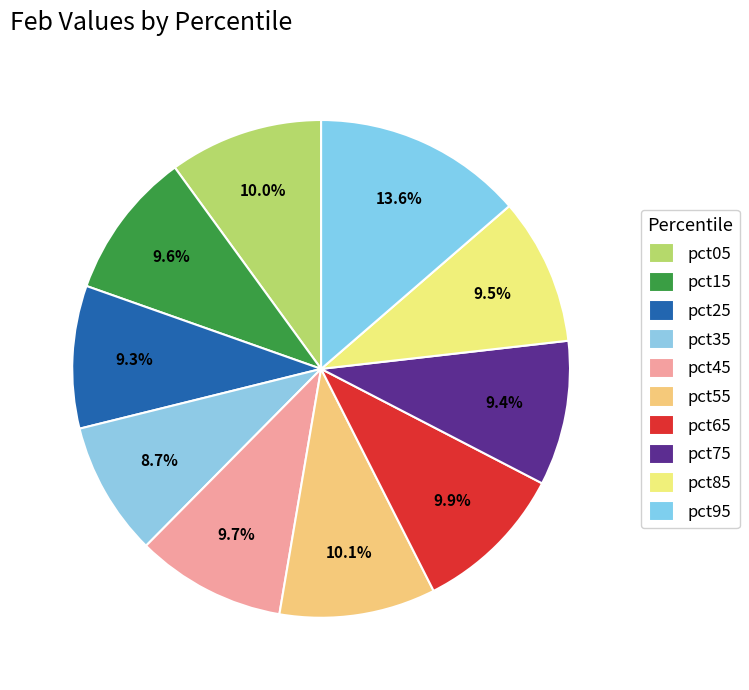

How many segments does this pie chart have?

10